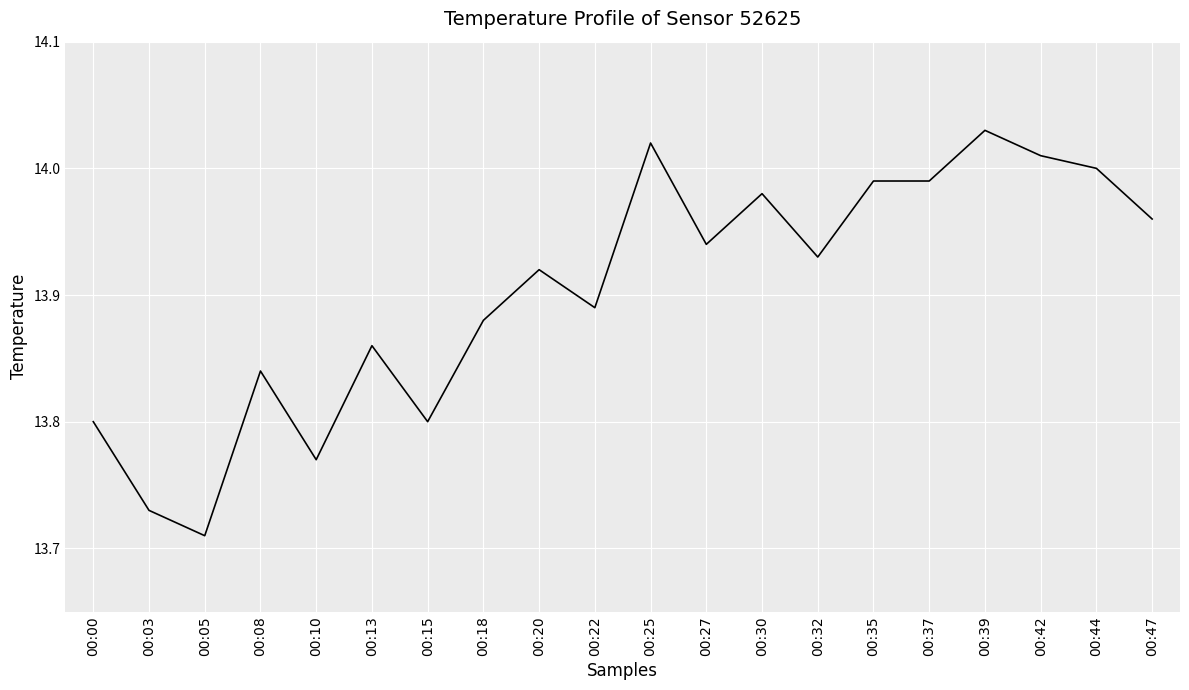

Does the chart display data point markers on the line(s)?

No